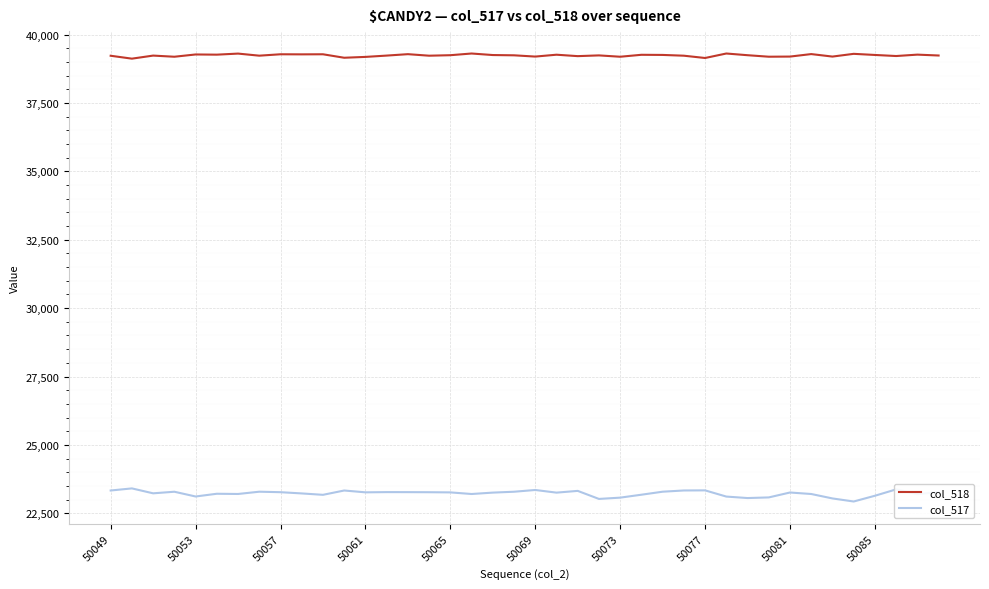

Which series has the largest total across all categories?

col_518